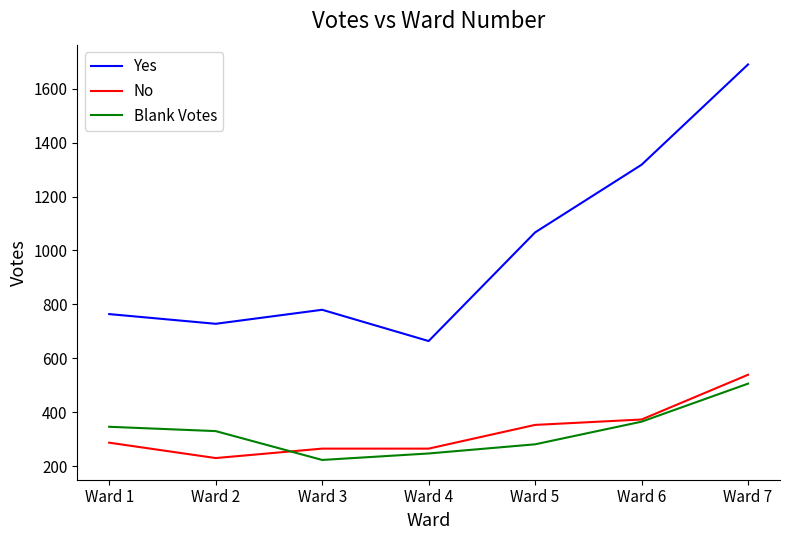

Reading left to right, extract all data points from this chart.

Yes: 764	728	780	664	1067	1318	1690
No: 287	230	265	265	353	373	539
Blank Votes: 346	330	223	247	281	365	506